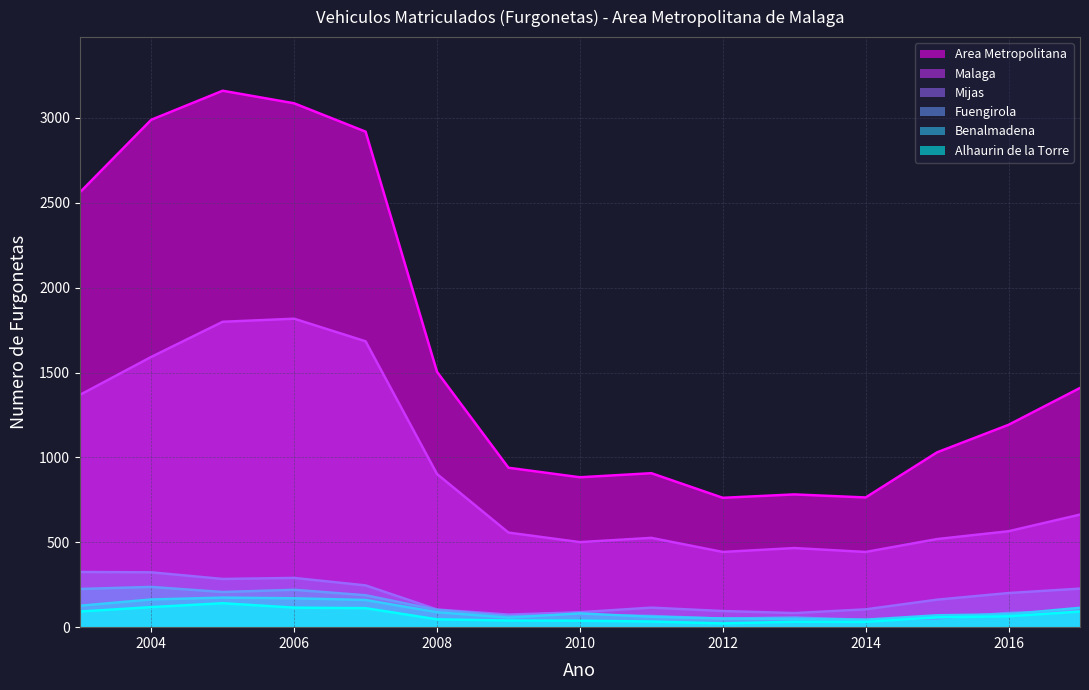

What is the difference between the second highest and second lowest values in the Mijas series?

240